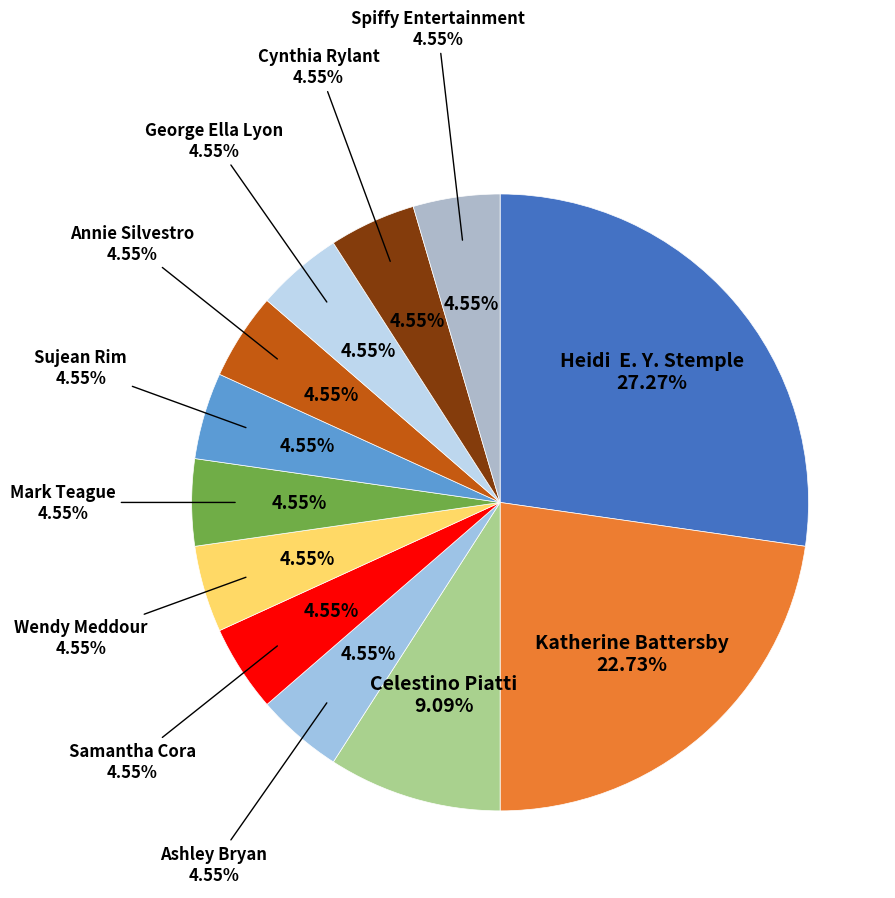

How many slices are in this pie chart?

12